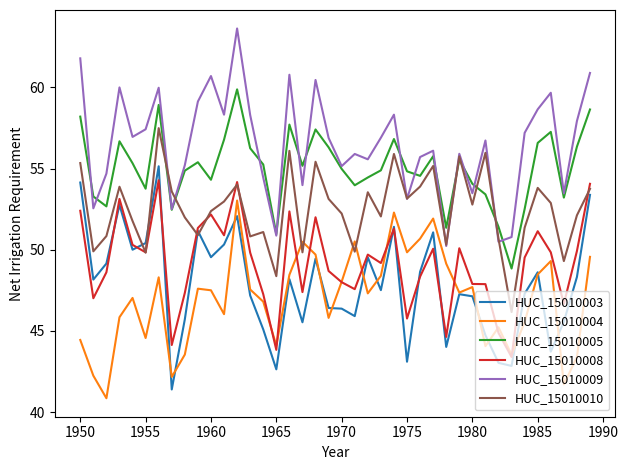

What is the difference between the maximum and minimum values in the HUC_15010004 series?

12.2